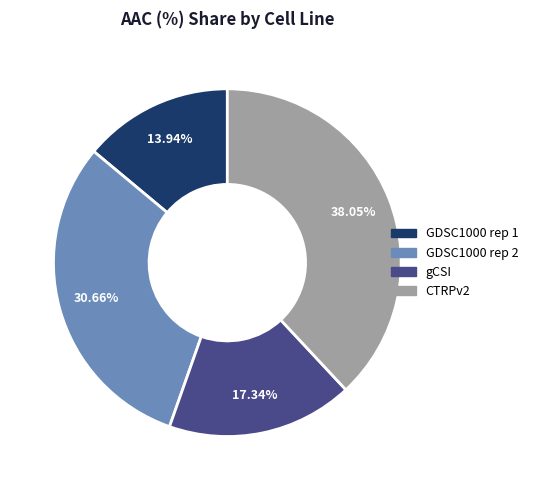

How many segments does this pie chart have?

4